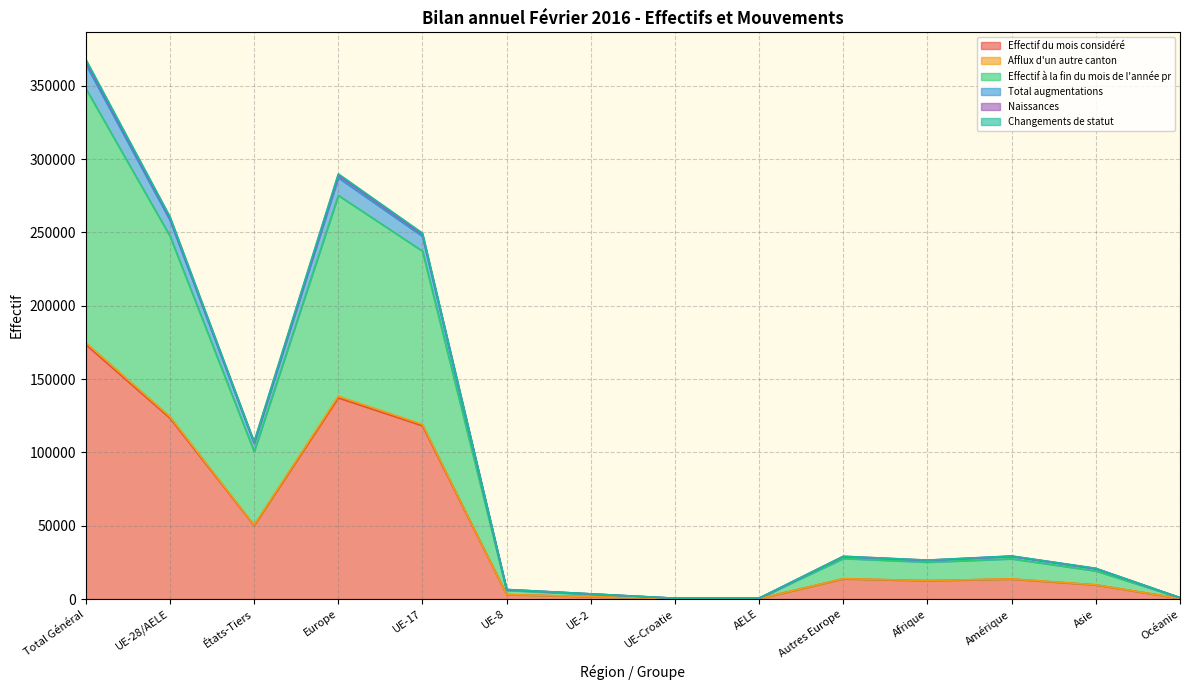

What is the label of the 8th point from the right?

UE-2